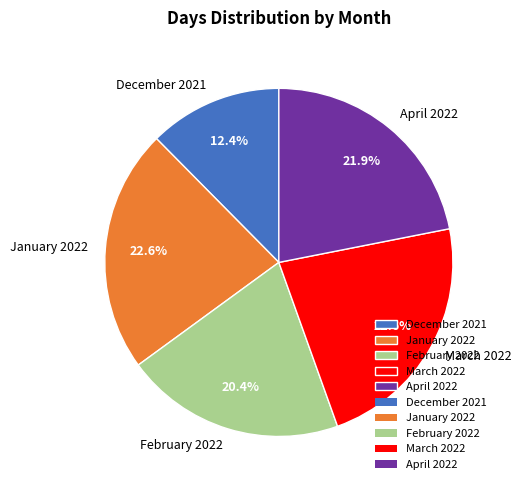

Which has a higher value, April 2022 or January 2022?

January 2022